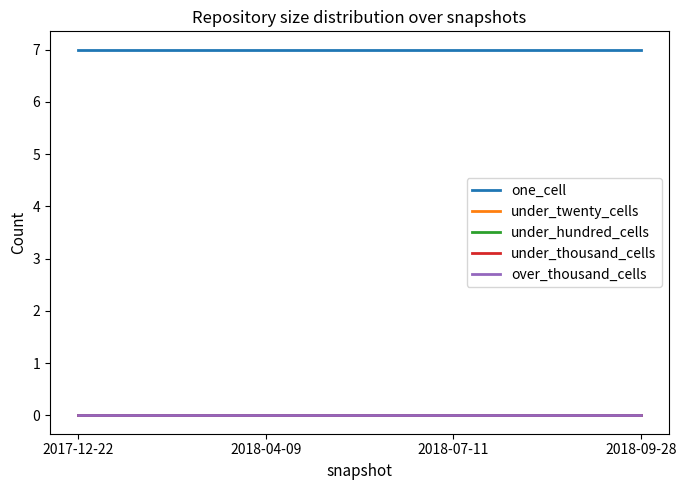

At how many categories does at least one series exceed 1?

4